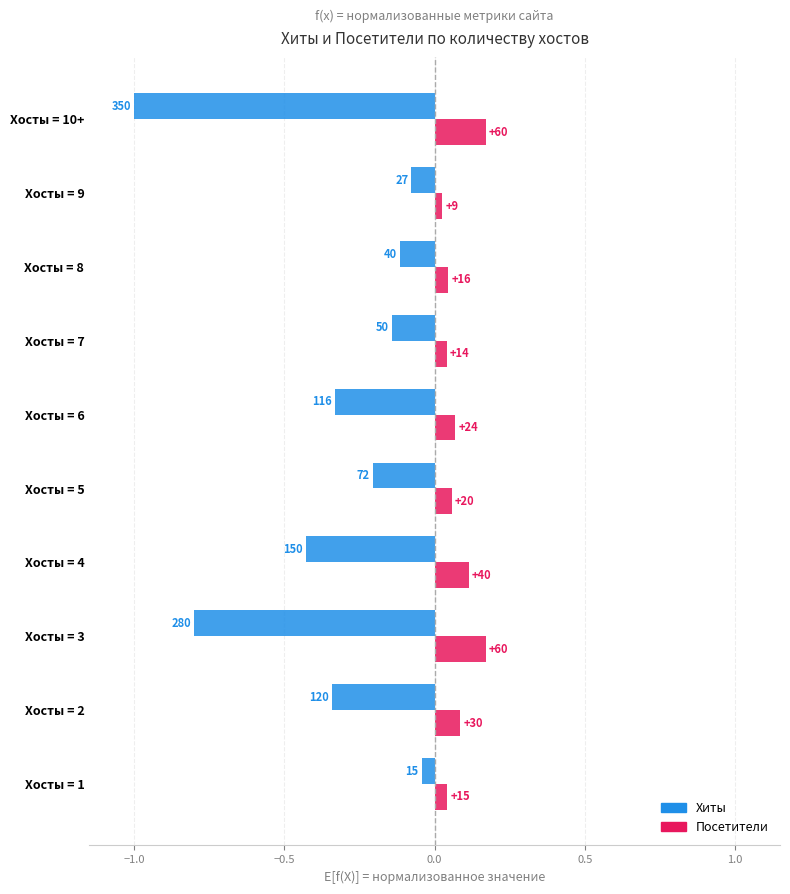

What is the value of the Хиты bar at the 9th from the left?

-0.1